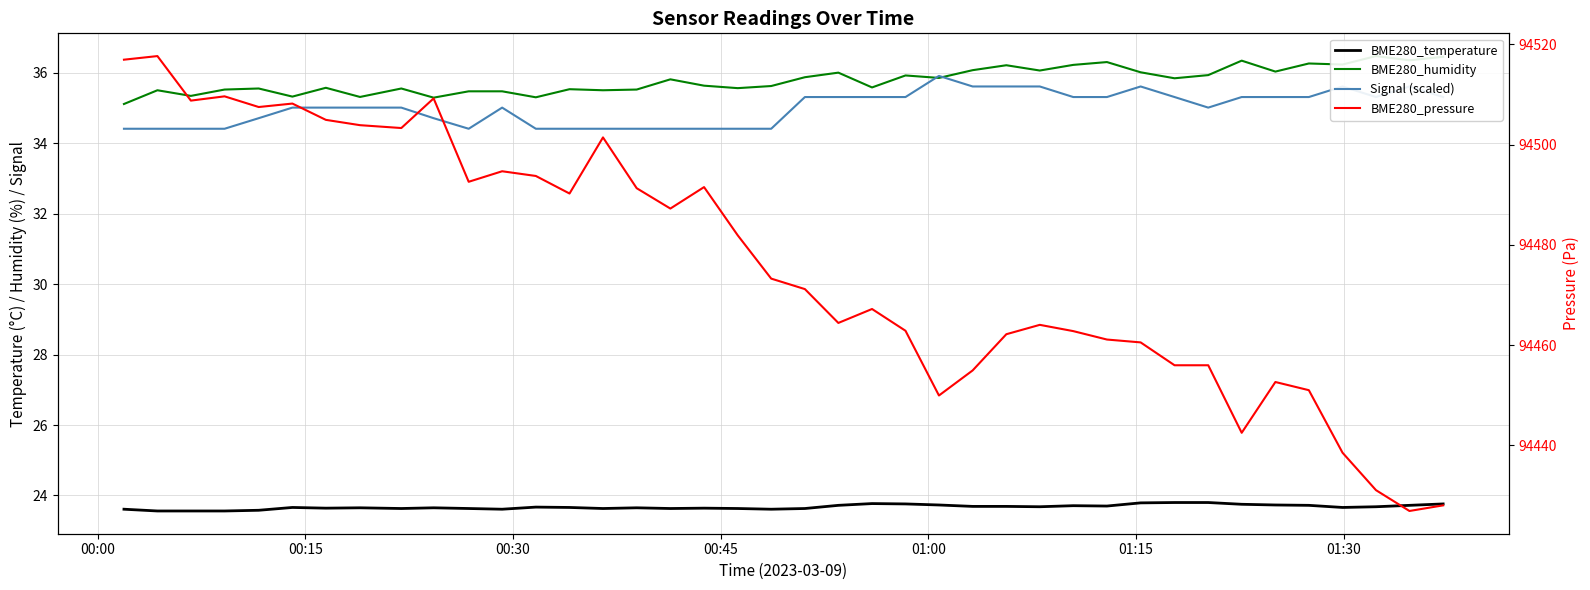

True or false: Signal (scaled) and BME280_temperature cross at least once.

False